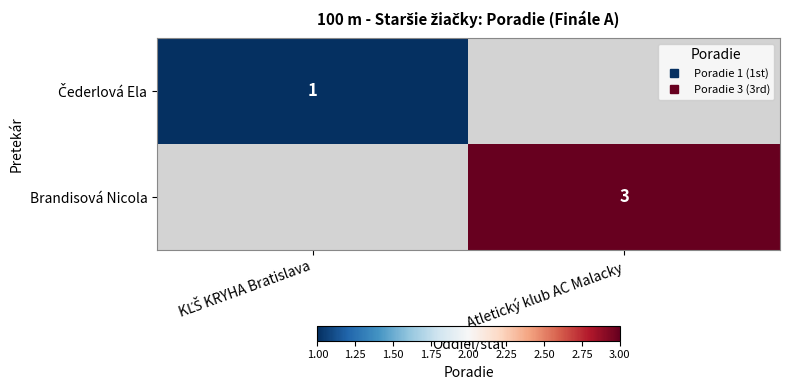

List the labels in order of Čederlová Ela value, smallest first.

Atletický klub AC Malacky, KĽŠ KRYHA Bratislava